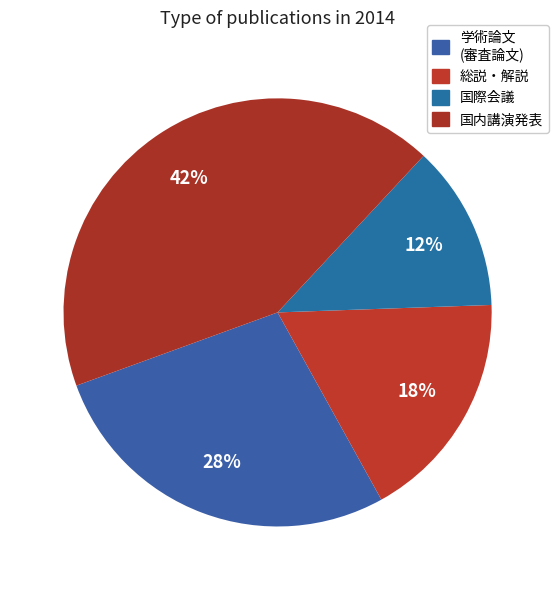

How many segments does this pie chart have?

4